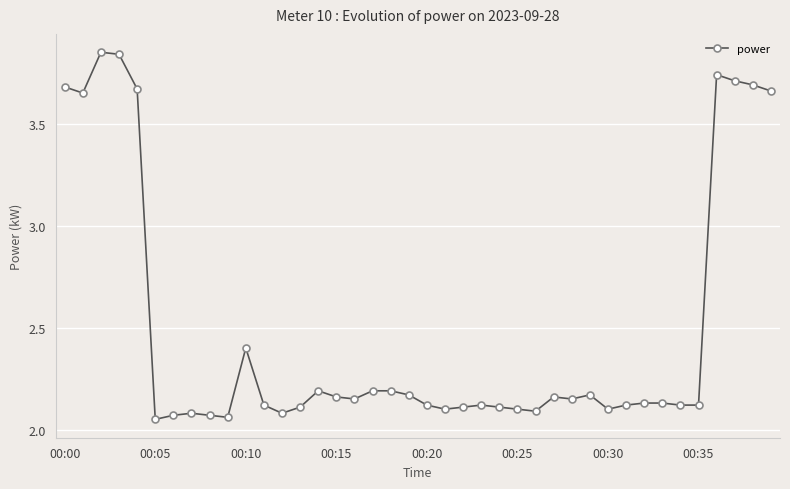

What is the difference between the maximum and minimum values?

1.8